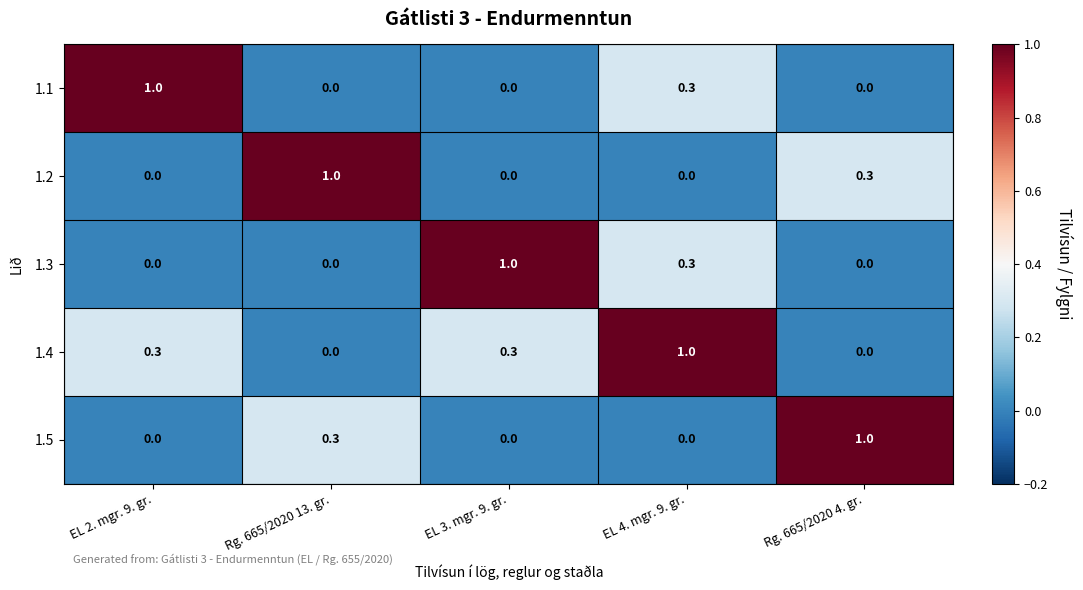

What is the difference between the highest and lowest values at EL 4. mgr. 9. gr.?

1.0